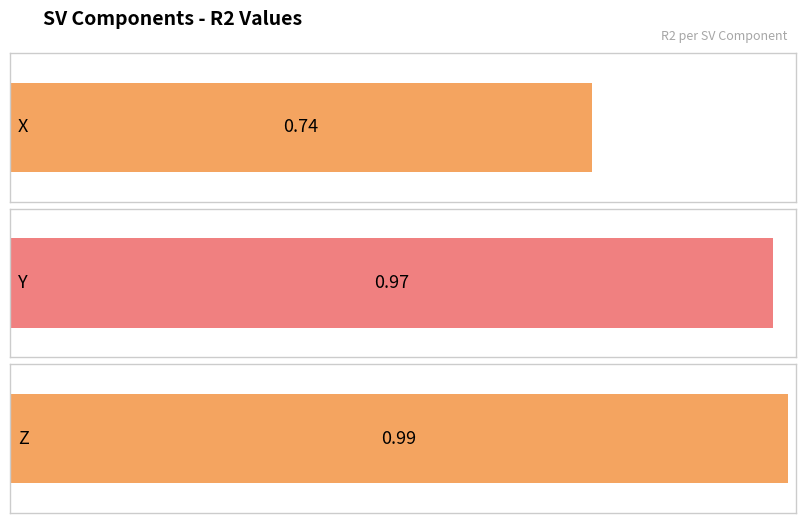

What is the change in value from X to Z?

+0.2